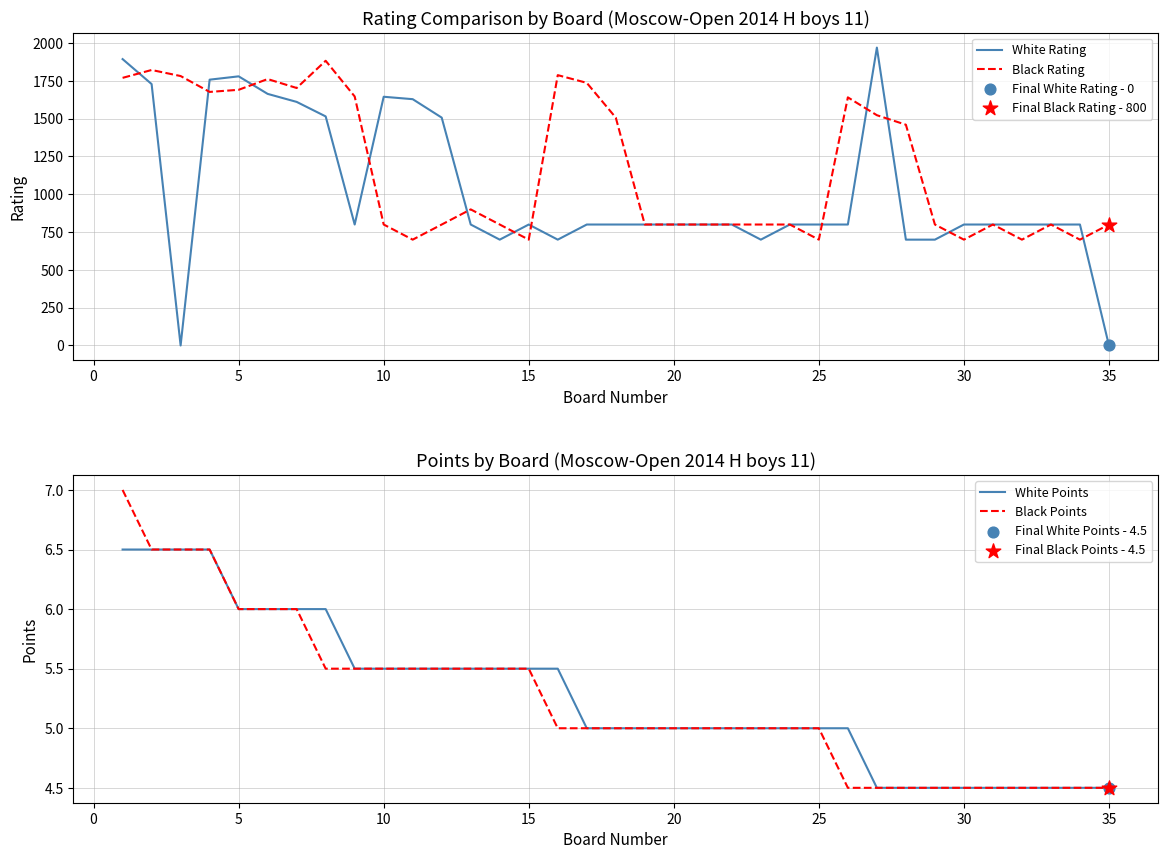

At how many categories does at least one series exceed 997?

18